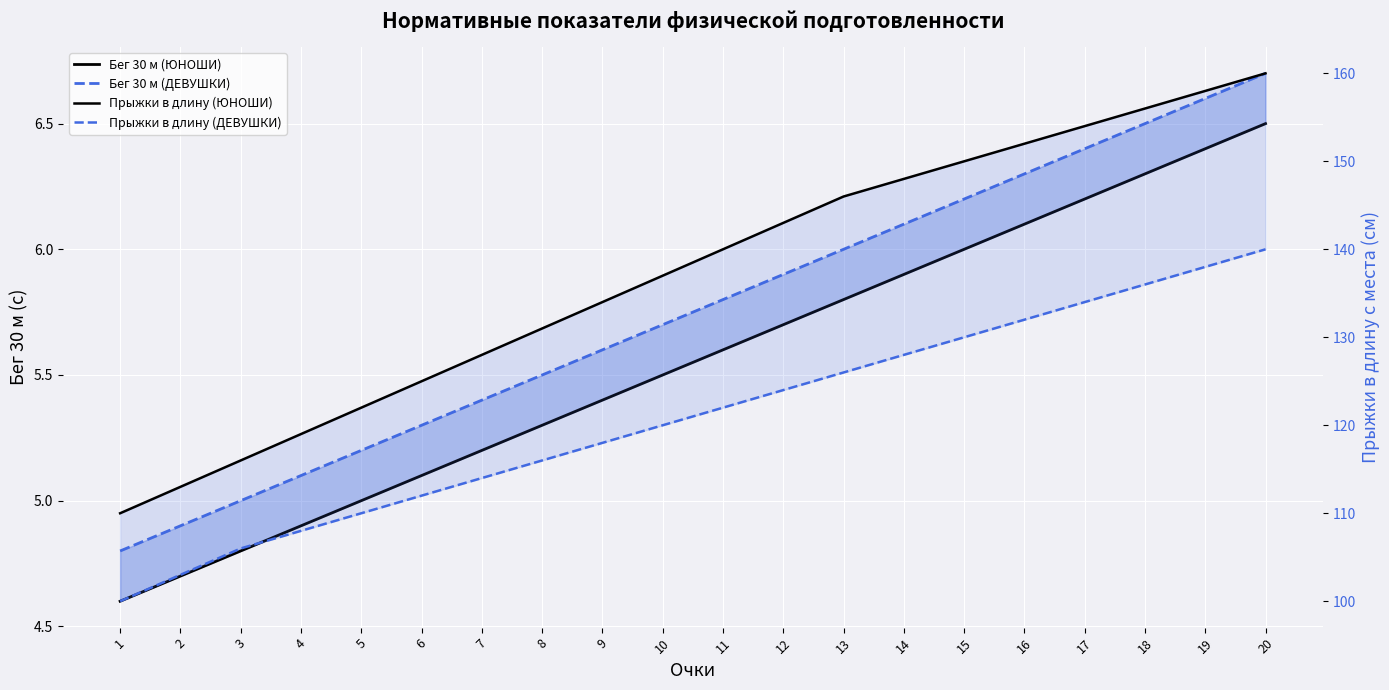

At 5, list the series in order from smallest to largest.

Бег 30 м (ЮНОШИ), Бег 30 м (ДЕВУШКИ), Прыжки в длину (ДЕВУШКИ), Прыжки в длину (ЮНОШИ)